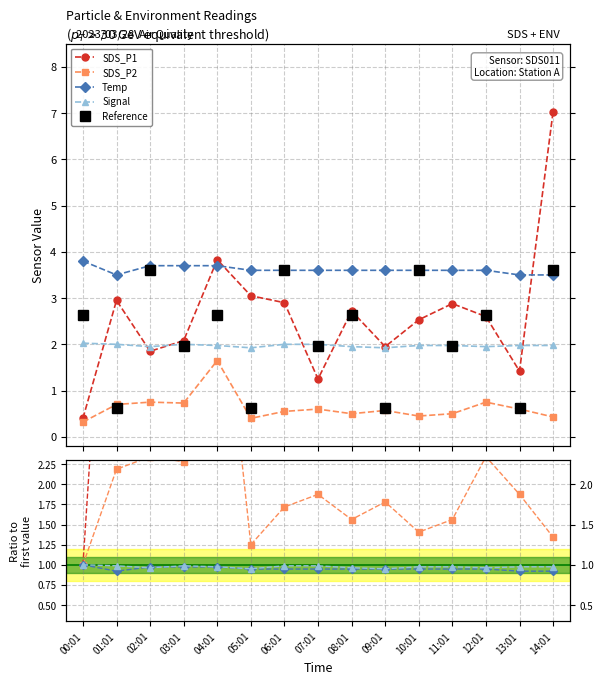

What is the difference between the Reference values at 13:01 and 04:01?

2.0